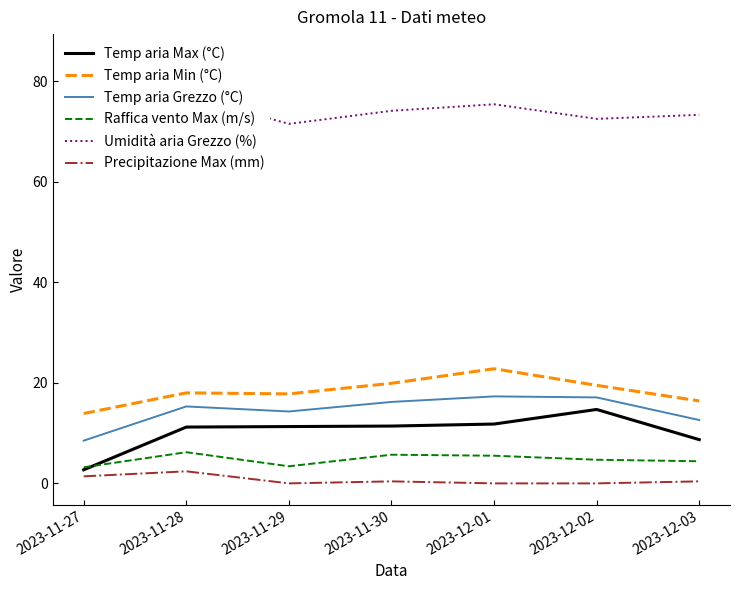

At which label does Temp aria Max (°C) reach its peak?

2023-12-02